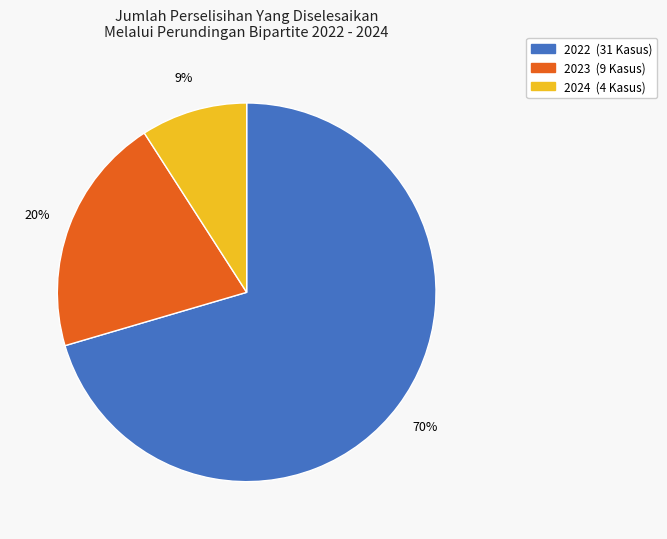

How many segments does this pie chart have?

3